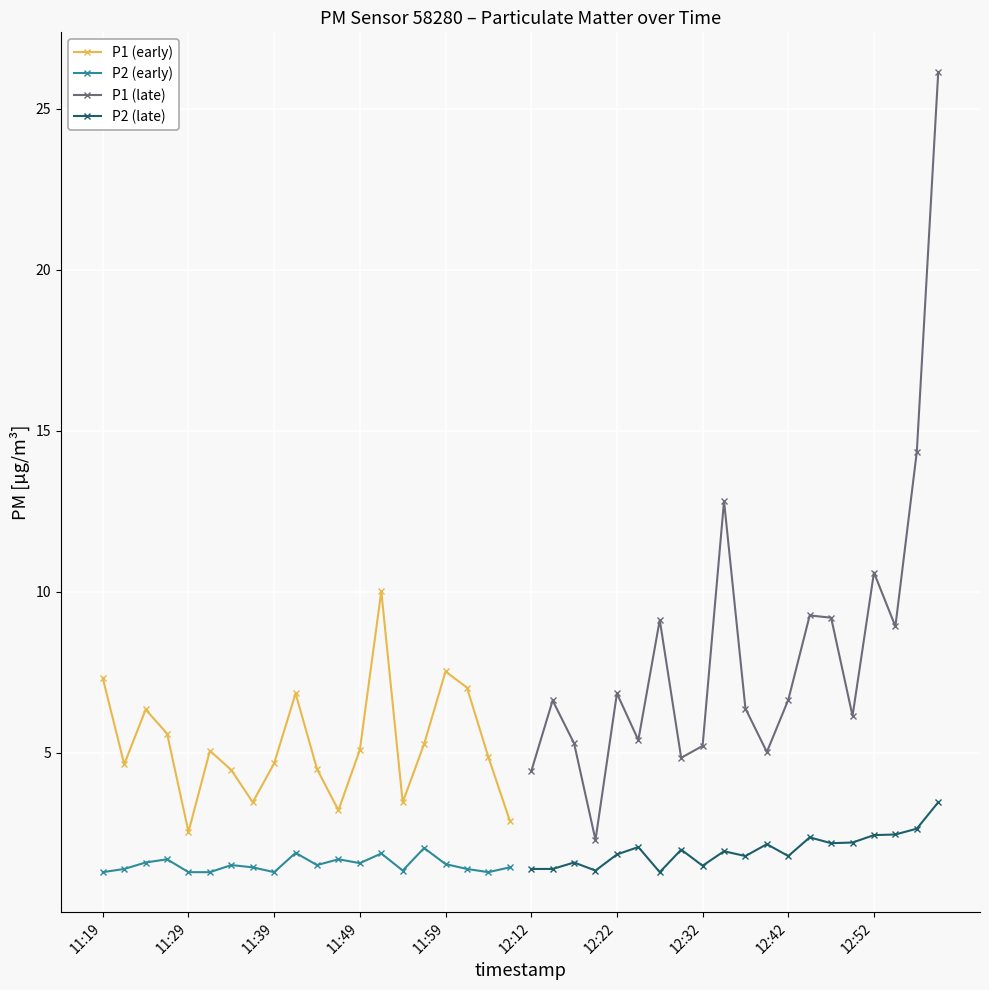

True or false: P1 (early) has a value of 1.1 at 11:59.

False